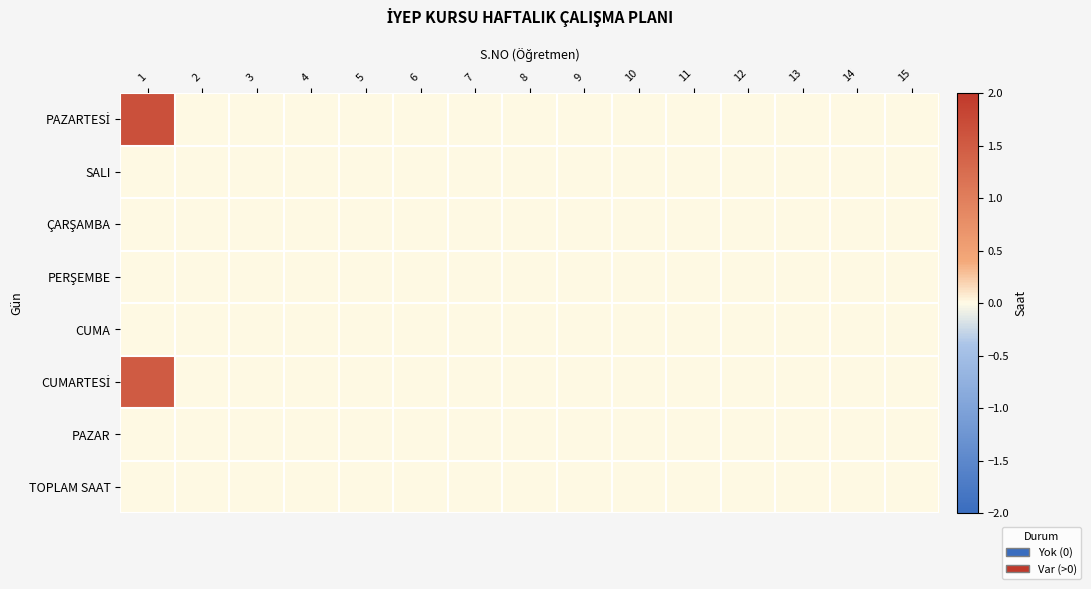

Which series has the largest total across all categories?

PAZARTESİ